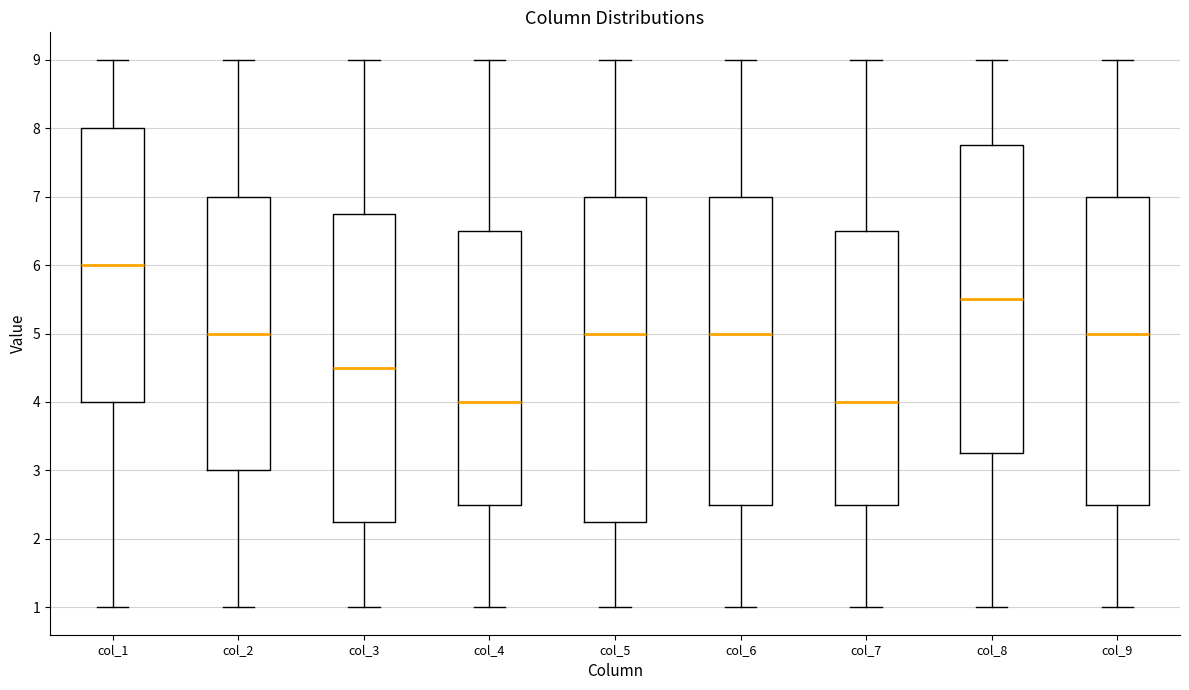

Reading left to right, read every box against the y-axis: the position of its median line, the range the box covers, and the ends of its whiskers. The values are not printed on the chart, so give them approximately, as read against the axis.

col_1: median 6.0, box 4.0 to 8.0, whiskers 1.0 to 9.0
col_2: median 5.0, box 3.0 to 7.0, whiskers 1.0 to 9.0
col_3: median 4.5, box 2.3 to 6.8, whiskers 1.0 to 9.0
col_4: median 4.0, box 2.5 to 6.5, whiskers 1.0 to 9.0
col_5: median 5.0, box 2.3 to 7.0, whiskers 1.0 to 9.0
col_6: median 5.0, box 2.5 to 7.0, whiskers 1.0 to 9.0
col_7: median 4.0, box 2.5 to 6.5, whiskers 1.0 to 9.0
col_8: median 5.5, box 3.3 to 7.8, whiskers 1.0 to 9.0
col_9: median 5.0, box 2.5 to 7.0, whiskers 1.0 to 9.0